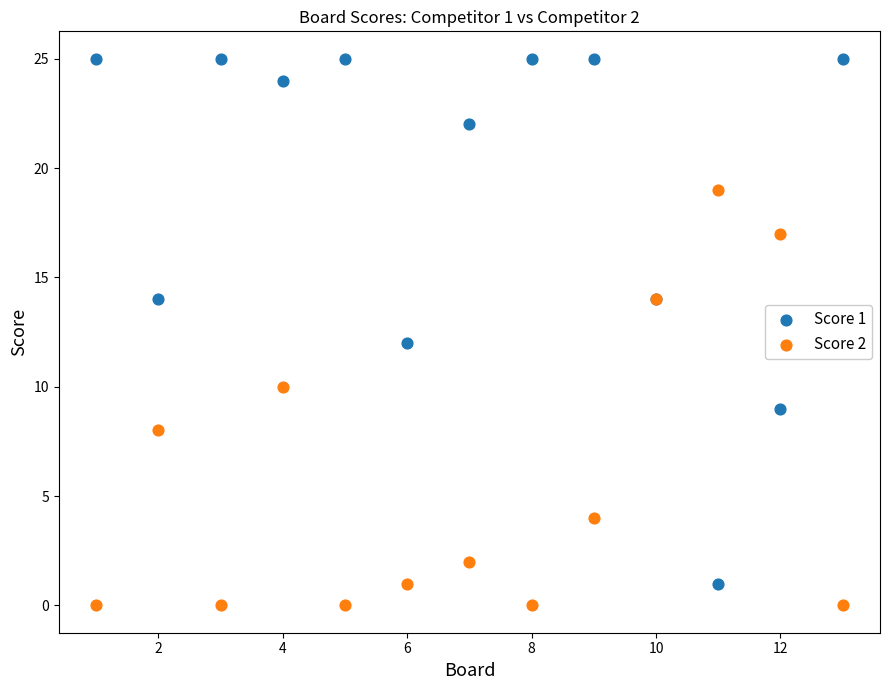

What is the X range (max minus min) for the scatter plot?

12